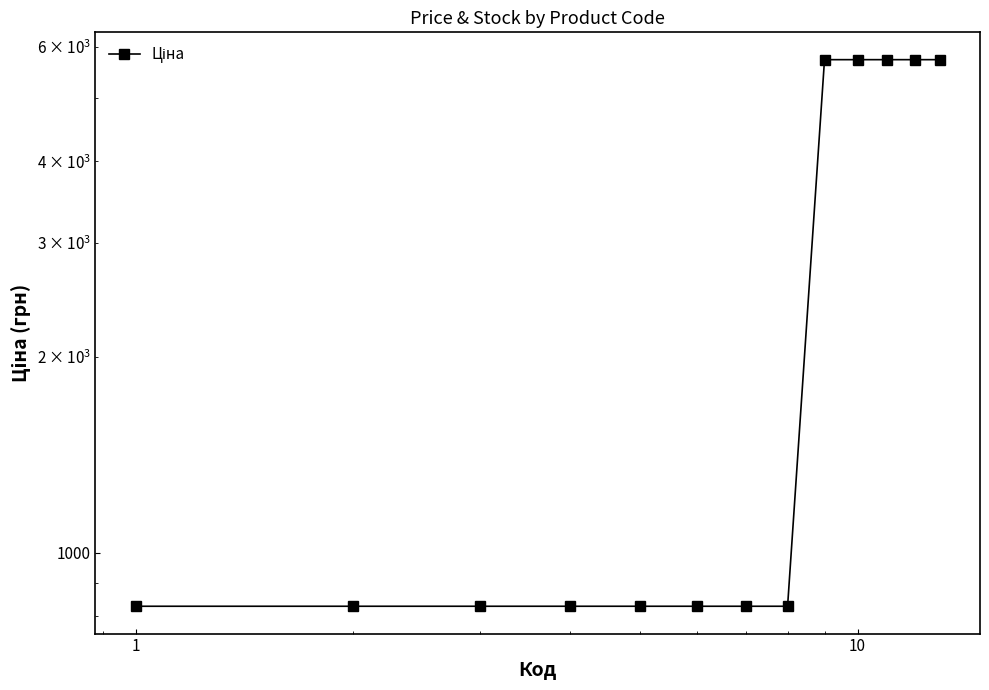

What is the minimum value shown in the chart?

827.6